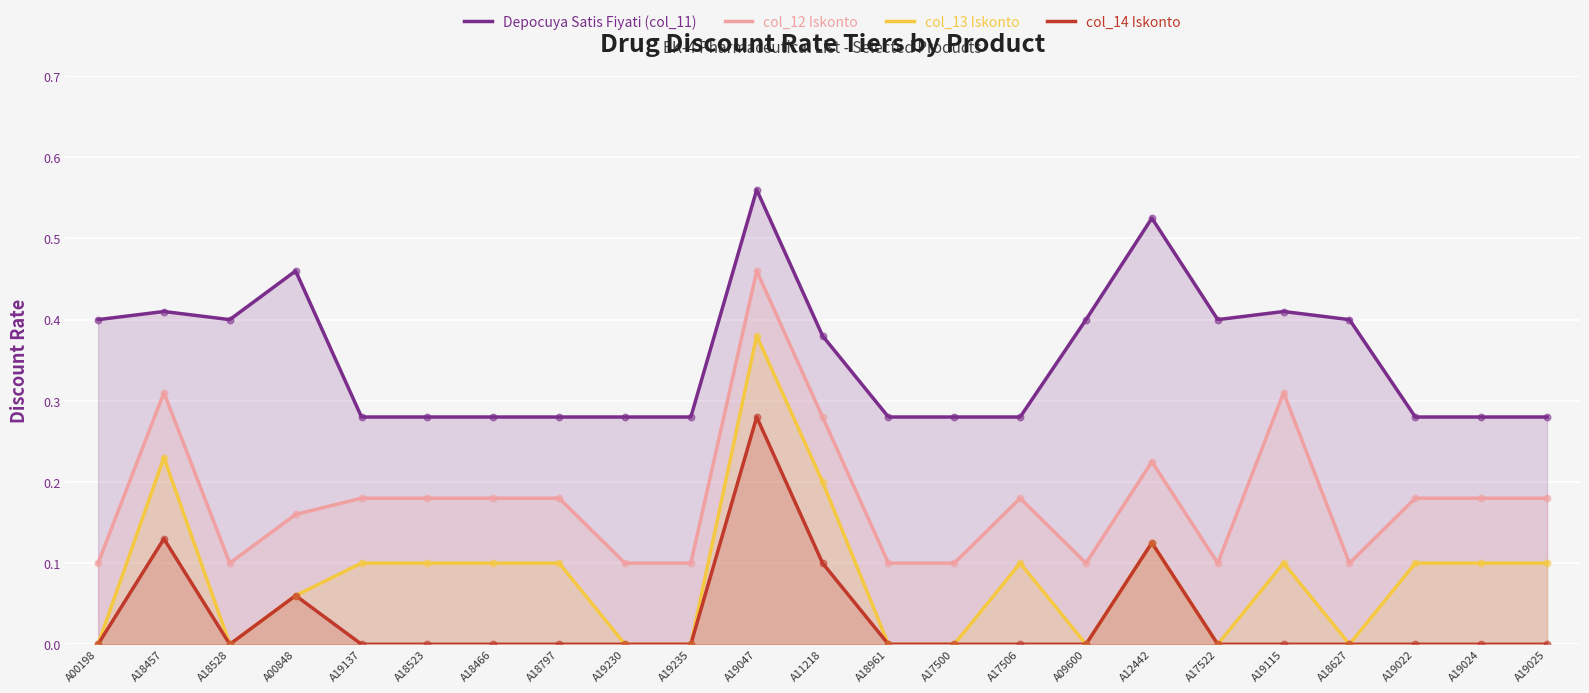

What is the total value across all series at A00848?

0.7